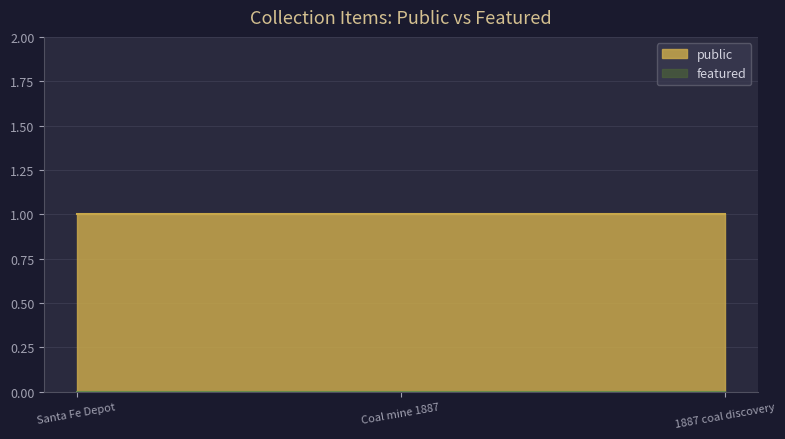

The value of featured at Santa Fe Depot is 0. True or false?

True